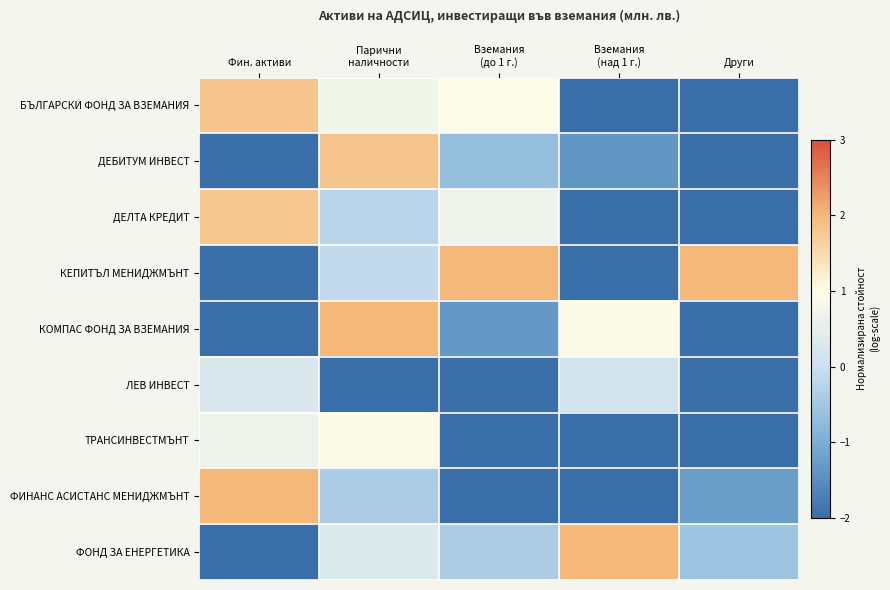

At which category is the sum across all series the highest?

Парични
наличности